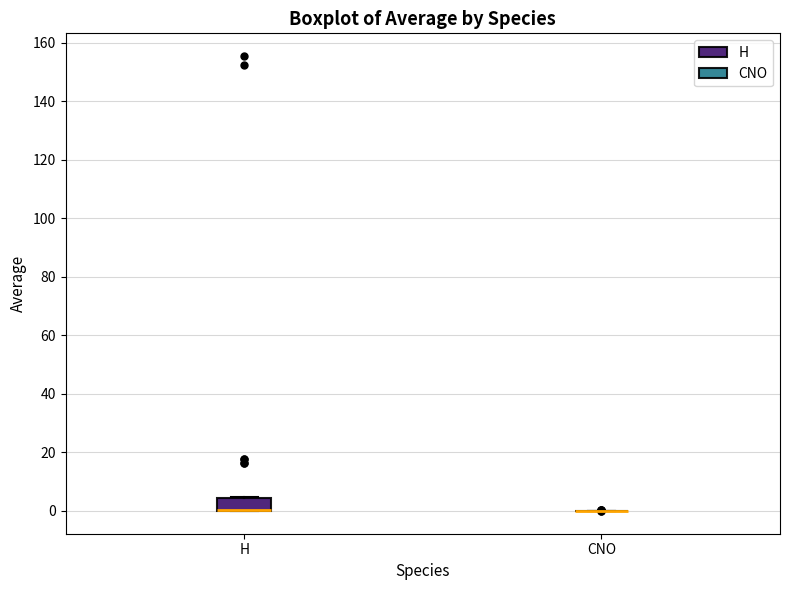

Reading left to right, transcribe this box plot: for each box, give where its median line is, the range the box spans, and where its two whiskers end, as read against the y-axis. The values are not printed on the chart, so give them approximately, as read against the axis.

H: median 0 (drawn on the box's lower edge), box 0 to 4, whiskers 0 to 4
CNO: box collapsed to a line at 0, whiskers 0 to 0